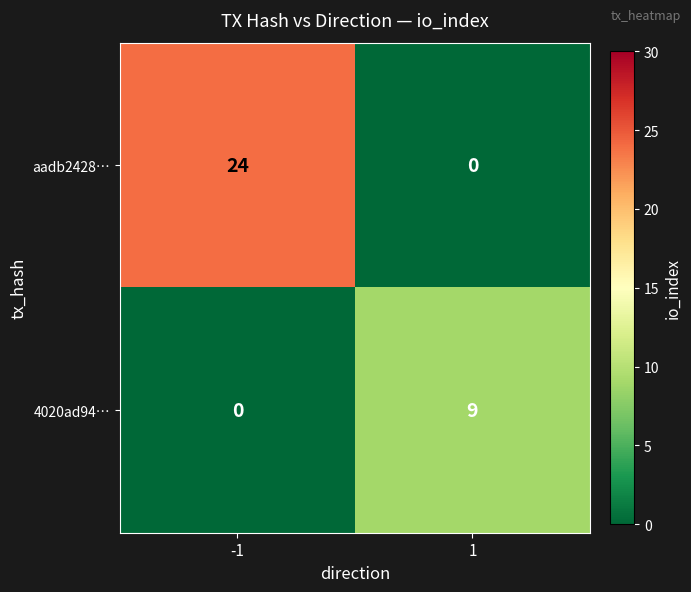

What is the maximum value shown in the chart?

24